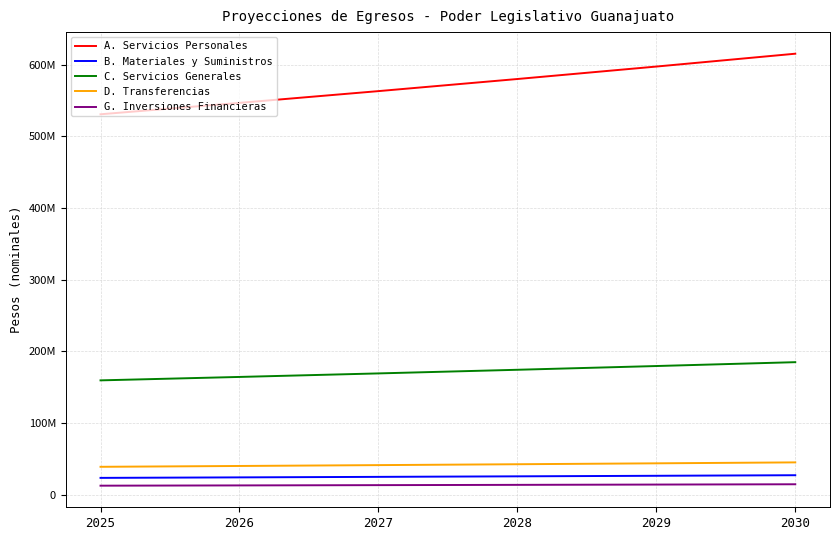

List the labels in order of D. Transferencias value, smallest first.

2025, 2026, 2027, 2028, 2029, 2030